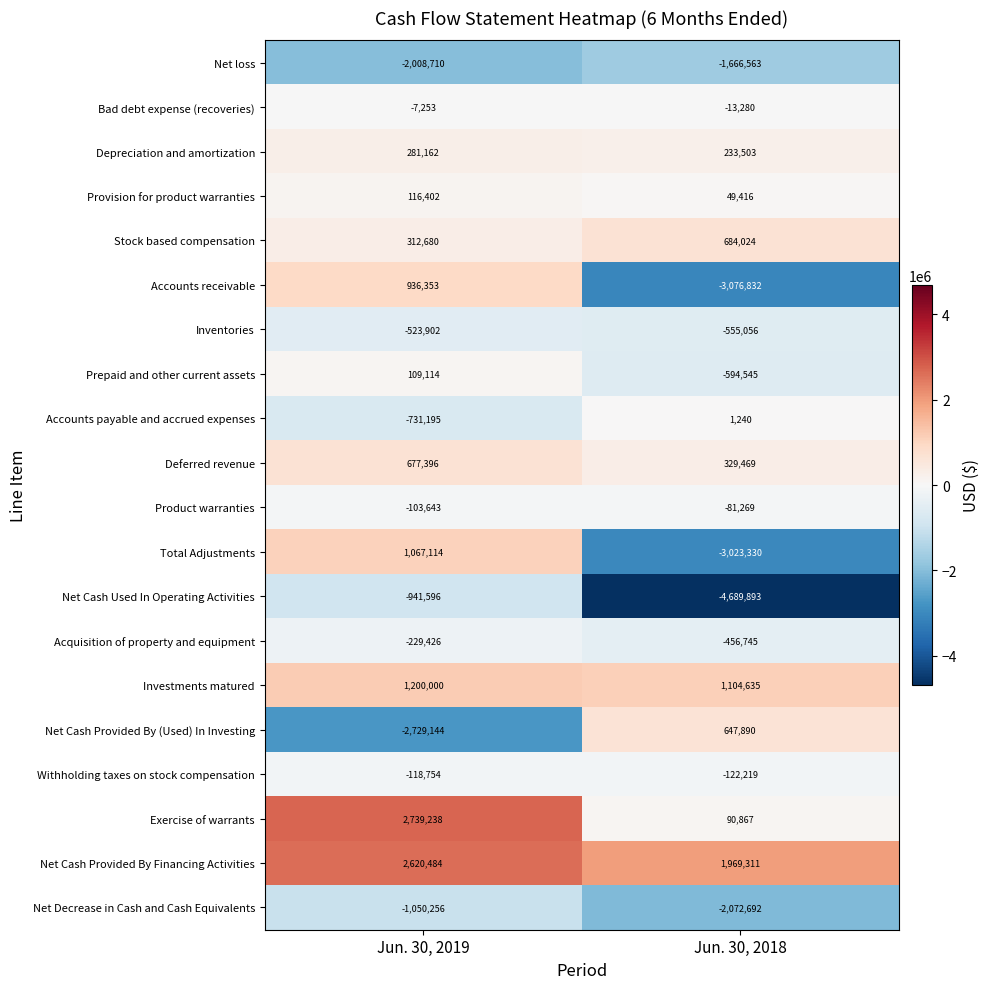

Which label corresponds to the largest value in the chart?

Jun. 30, 2019